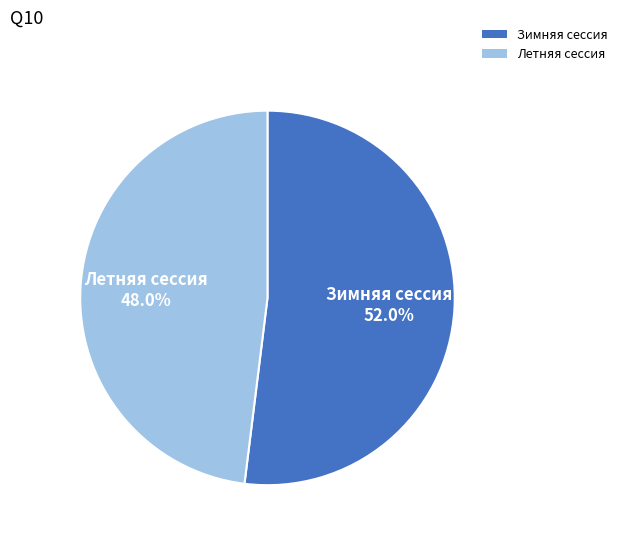

How many slices are in this pie chart?

2